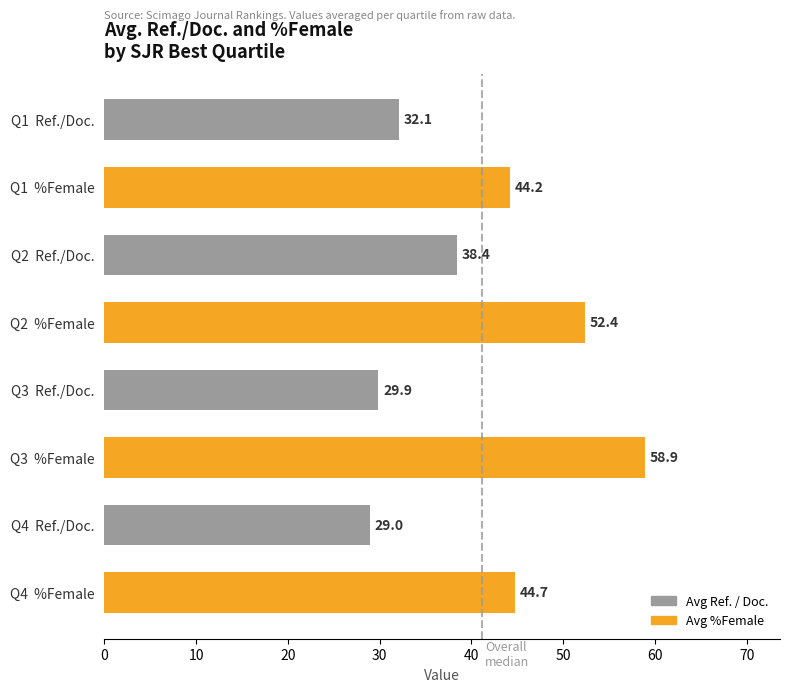

What is the label of the 8th bar from the bottom?

Q1  Ref./Doc.